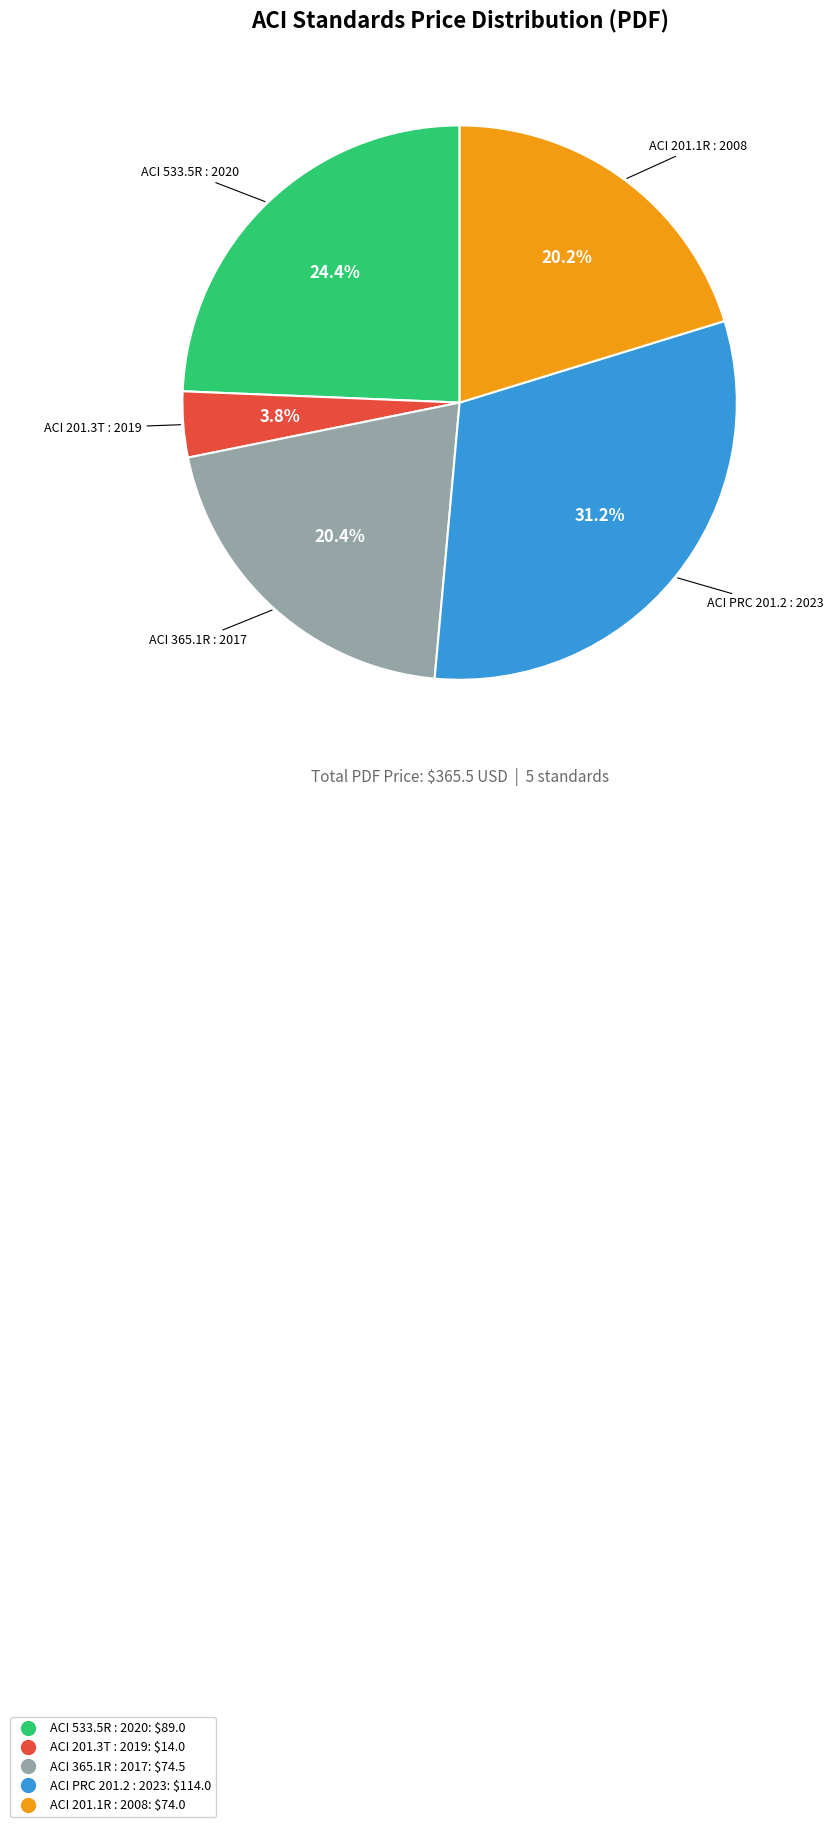

How many slices are in this pie chart?

5